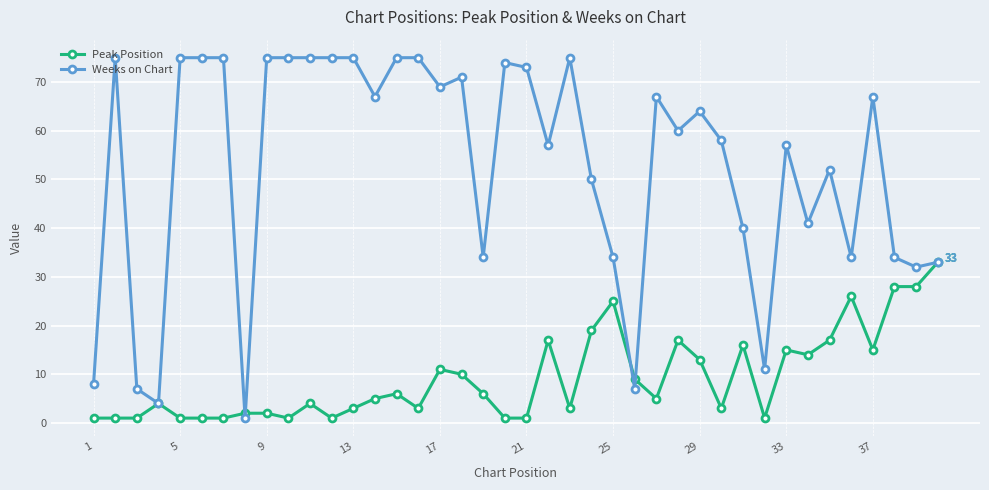

Does the chart have visible grid lines?

Yes